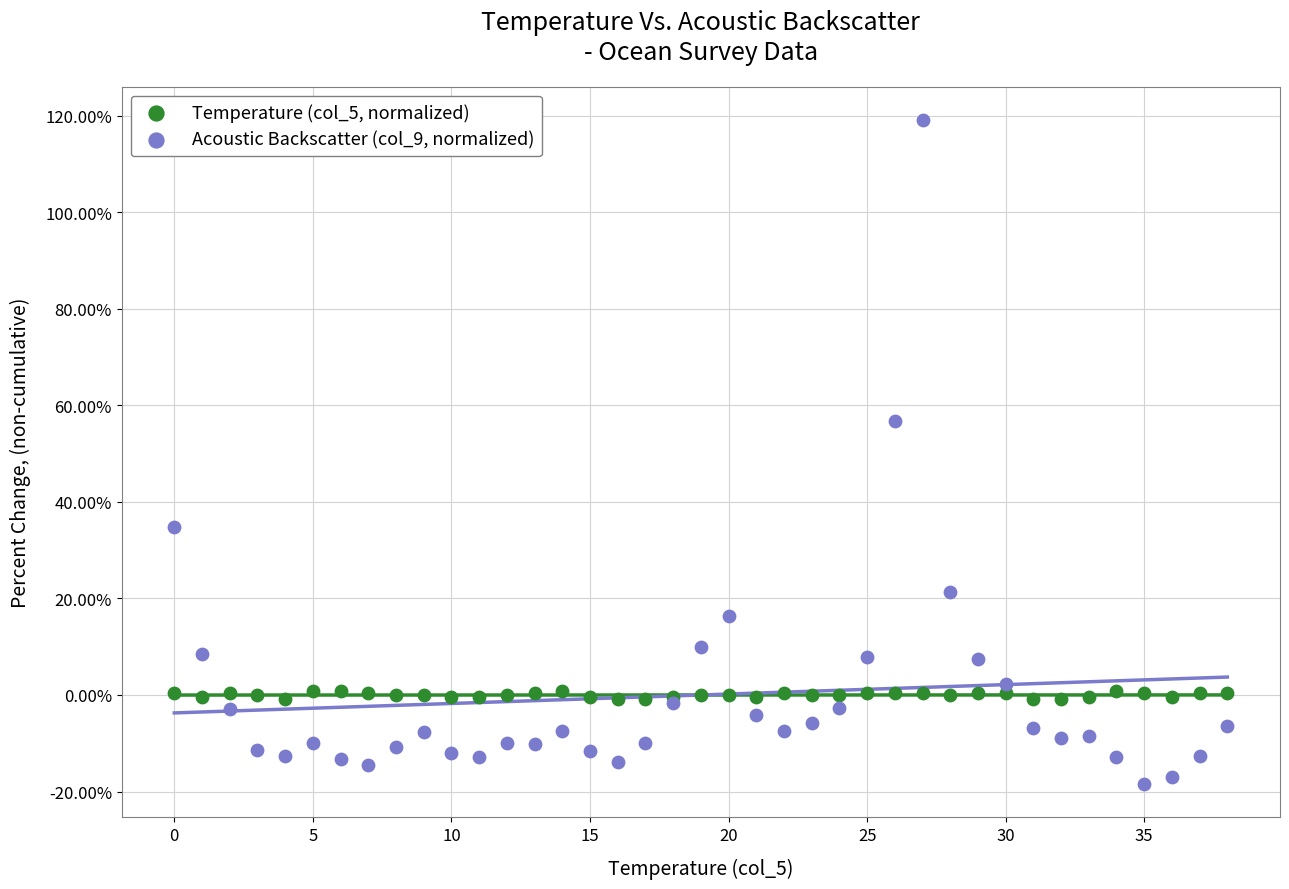

Which series has the widest spread of Y values?

Acoustic Backscatter (col_9, normalized)